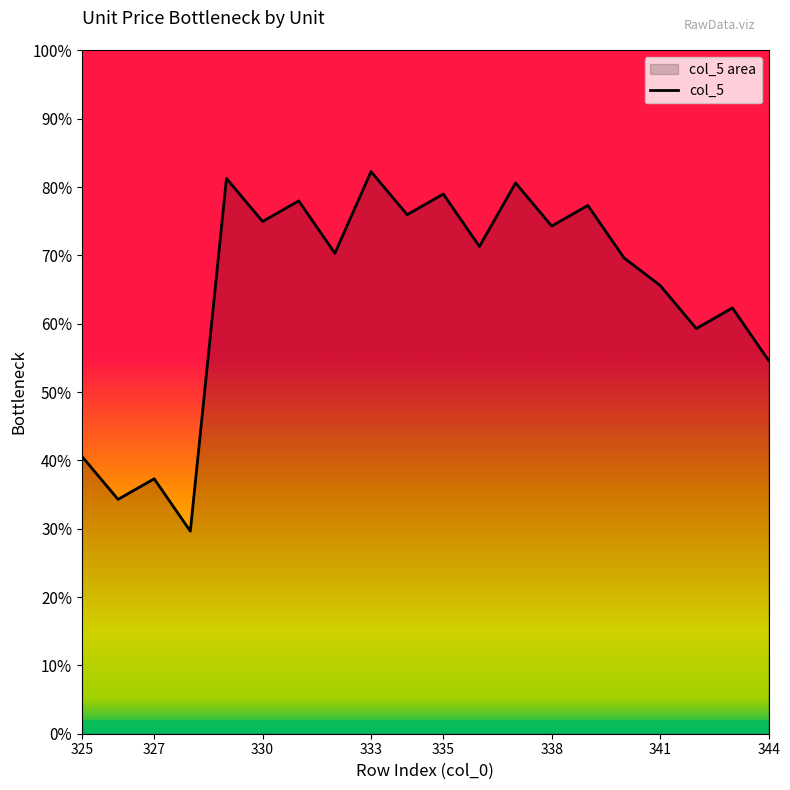

What is the change in value from 329 to 339?

-118.6